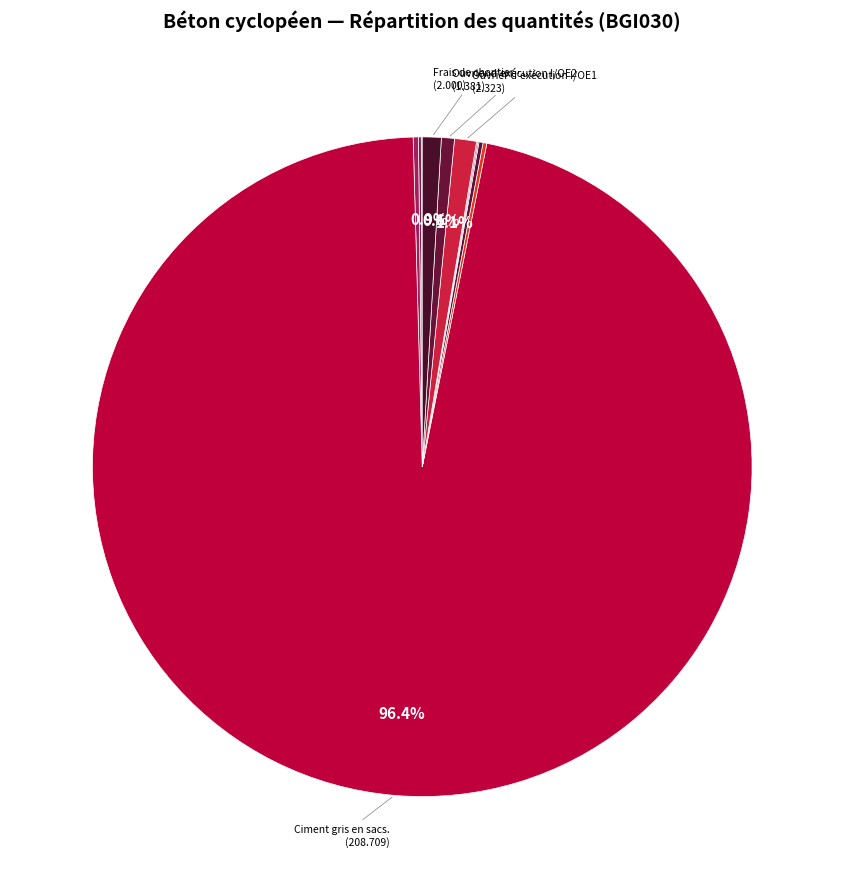

Rank the categories by value from lowest to highest.

Eau., Compagnon professionnel III/CP2, Ouvrier professionnel II/OP, Sable criblé., Galets de 15 à 30 cm, Bétonnière électrique, Gros granulats homogénéisés, Ouvrier d'exécution I/OE2, Frais de chantier, Ouvrier d'exécution I/OE1, Ciment gris en sacs.